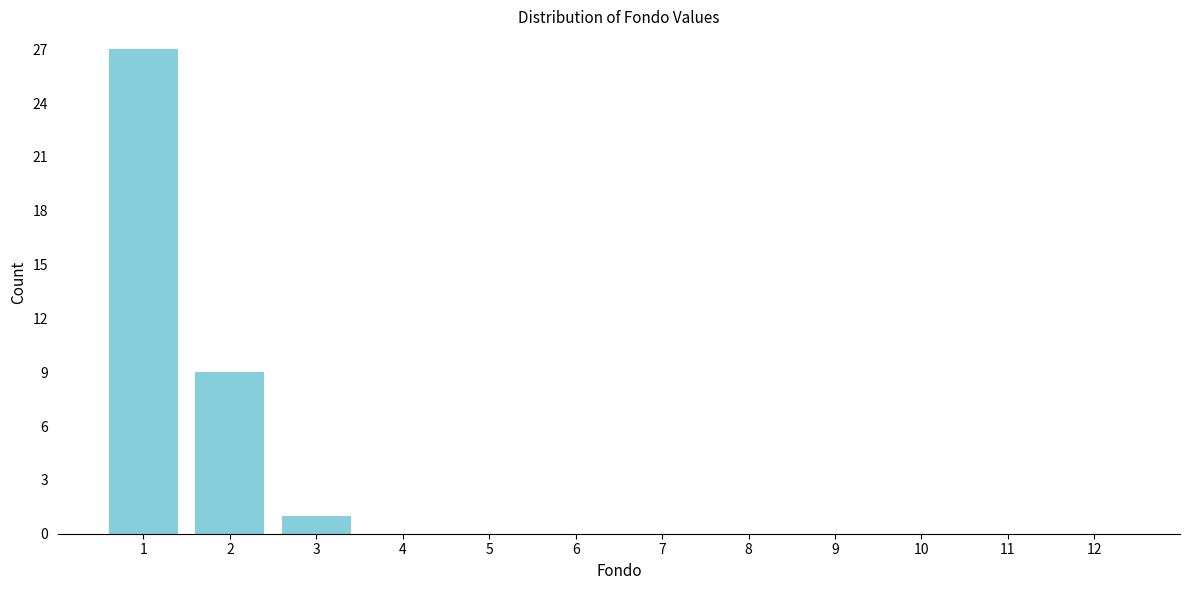

Reading left to right, transcribe all the data shown in this chart.

1=27	2=9	3=1	4=0	5=0	6=0	7=0	8=0	9=0	10=0	11=0	12=0